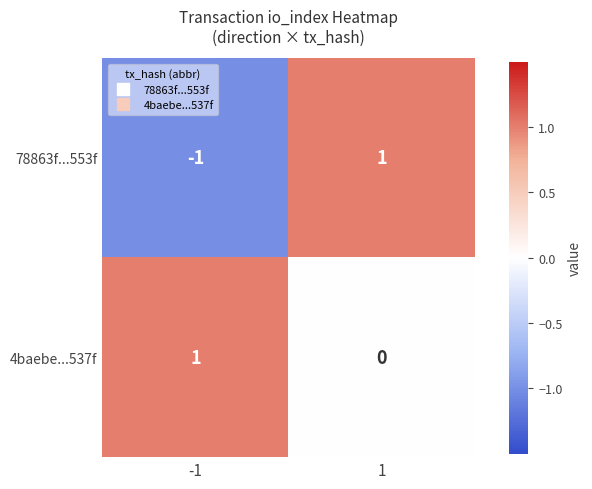

Is the value of 4baebe...537f at 1 greater than the value of 78863f...553f at 1?

No